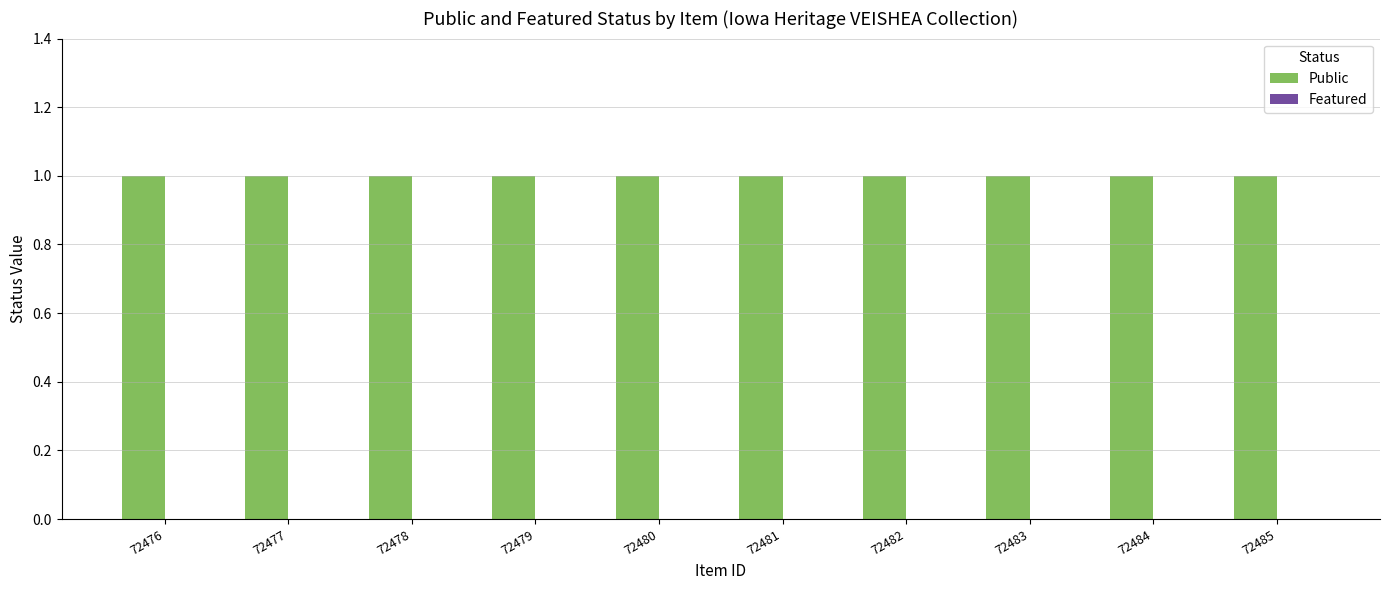

At 72476, list the series in order from smallest to largest.

Featured, Public